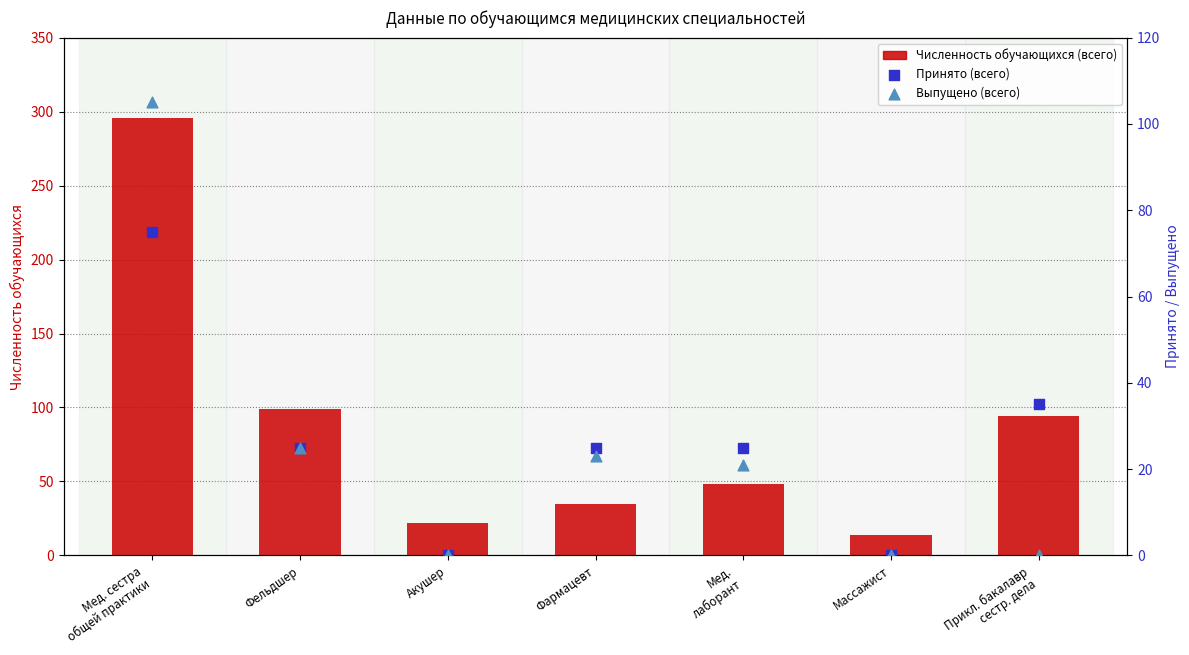

At which category is the sum across all series the highest?

Мед. сестра
общей практики